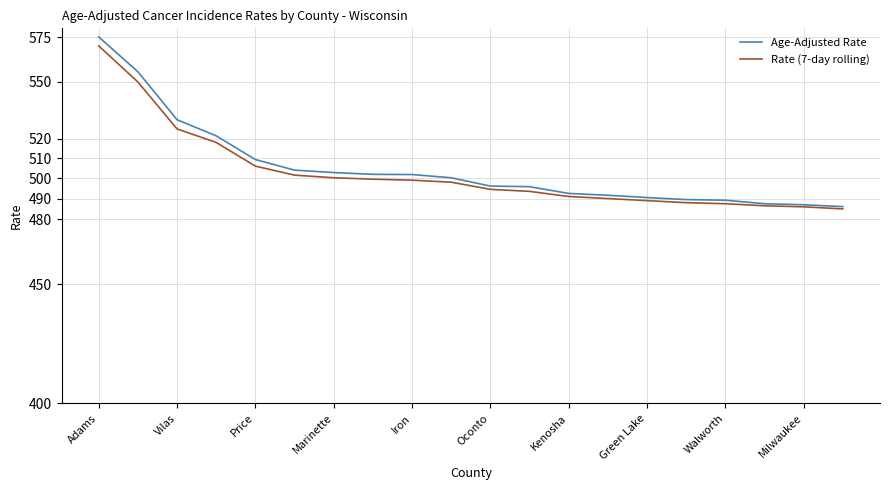

Which series has the widest spread of values?

Age-Adjusted Rate